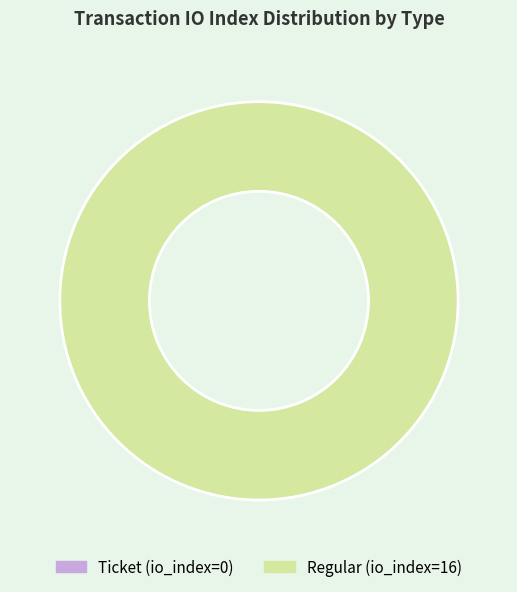

What is the majority slice?

Regular (io_index=16)